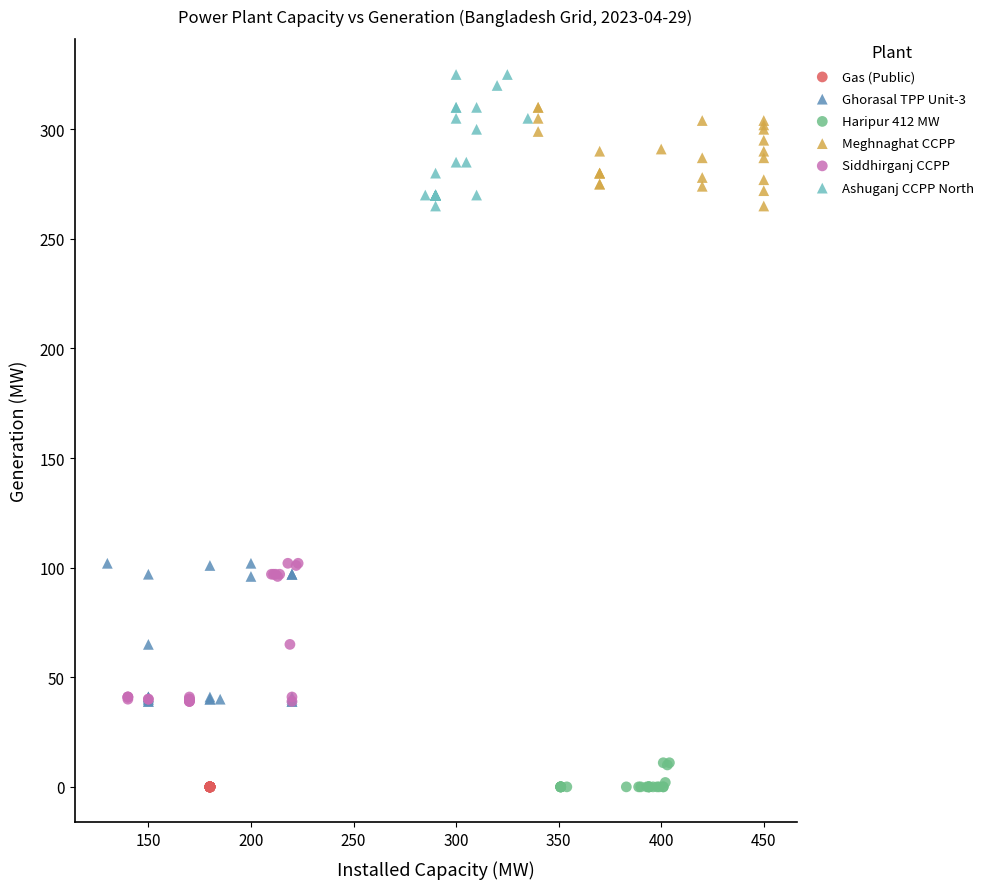

Which series contains the highest Y value?

Ashuganj CCPP North